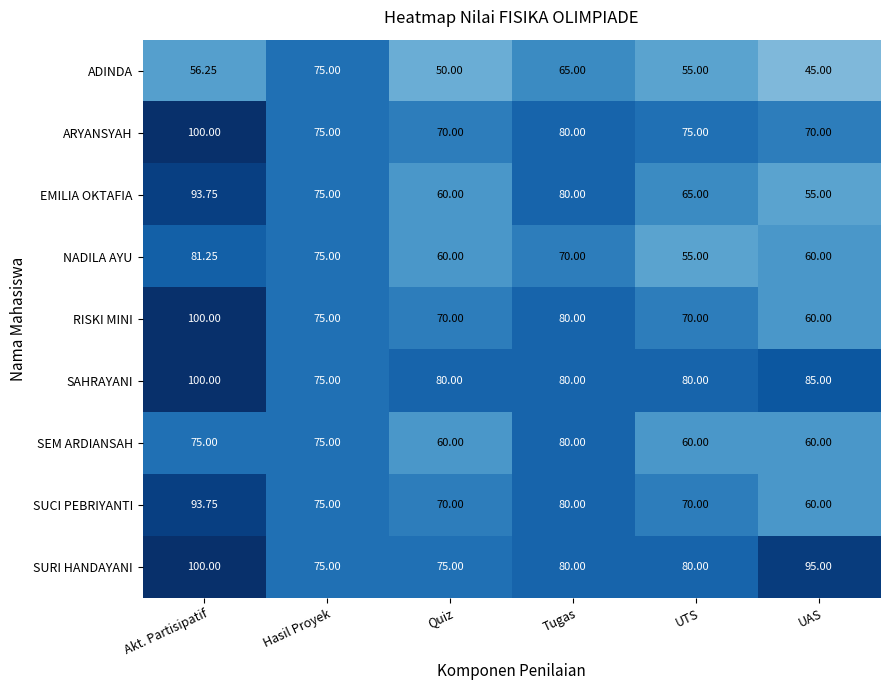

What is the maximum value shown in the chart?

100.0